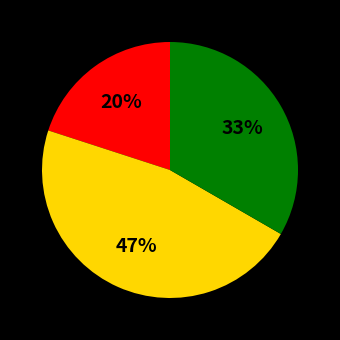

Does any single category account for the majority?

No